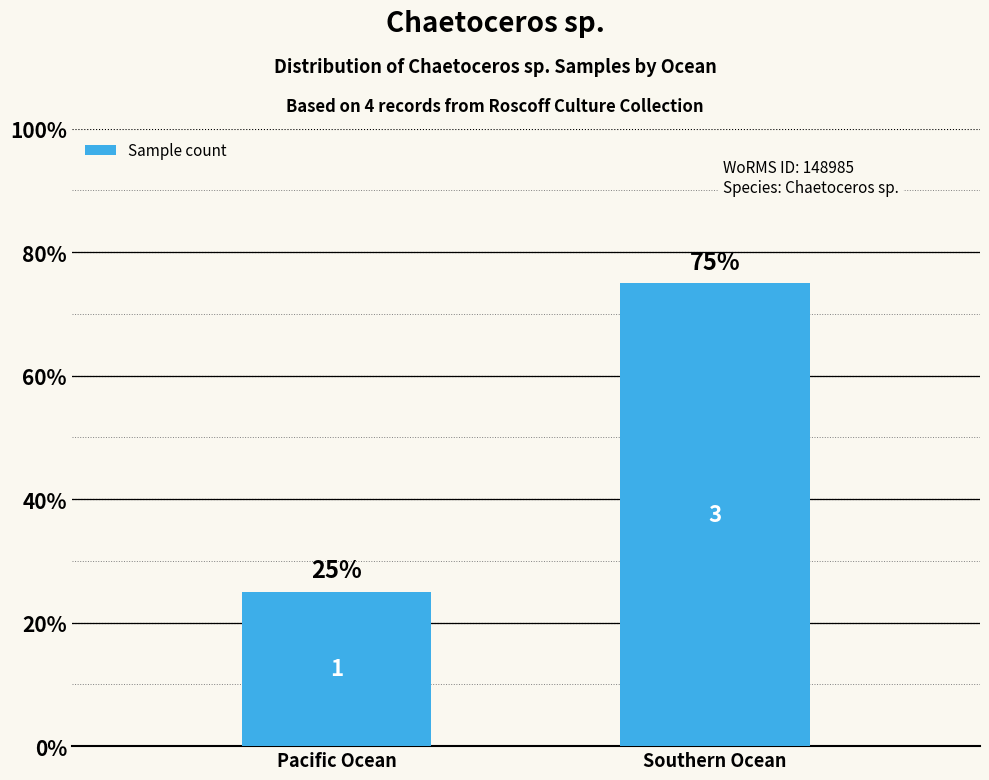

What is the sum of all values?

100